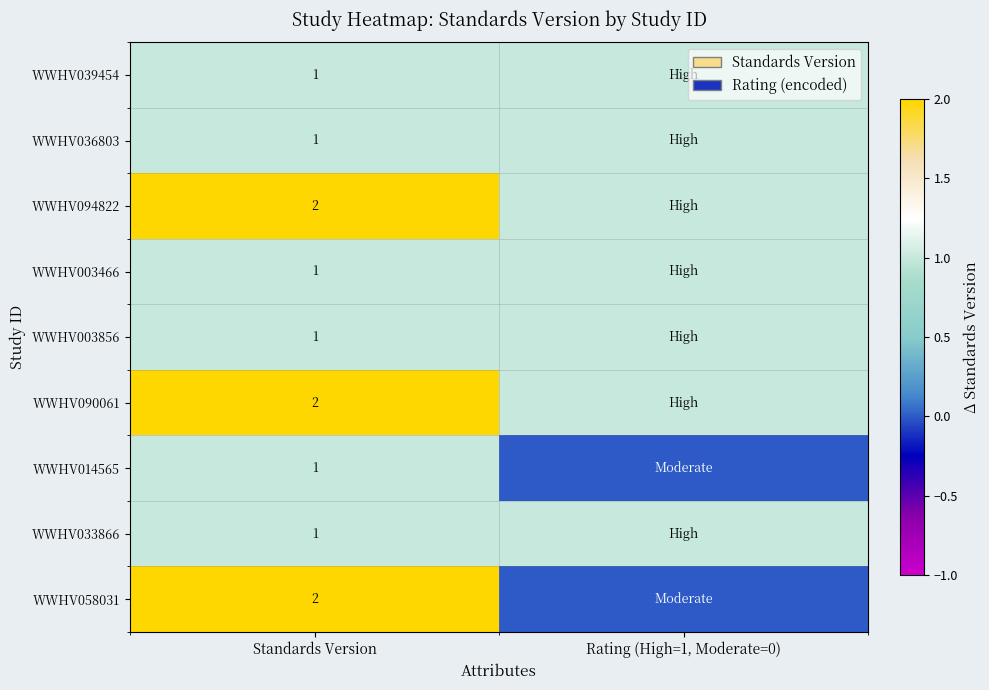

Is it true that WWHV033866 equals 1 at Standards Version?

True